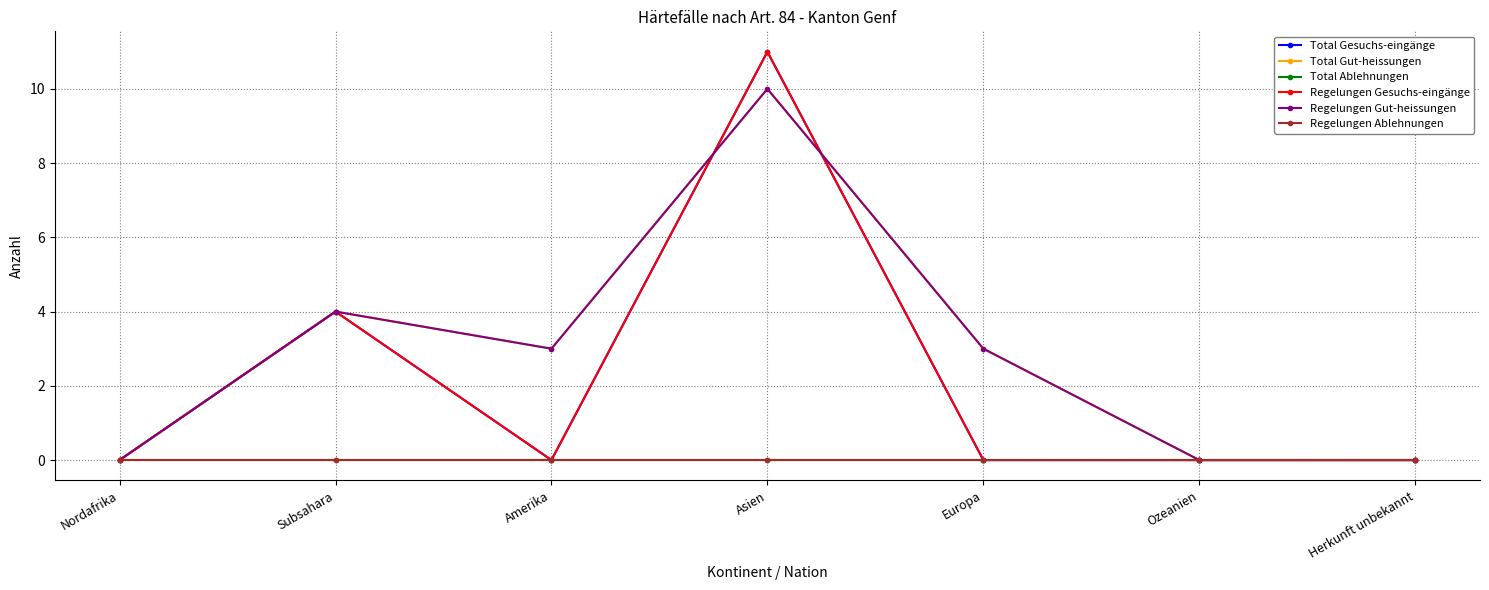

True or false: Regelungen Gesuchs-eingänge and Regelungen Ablehnungen intersect in this chart.

False